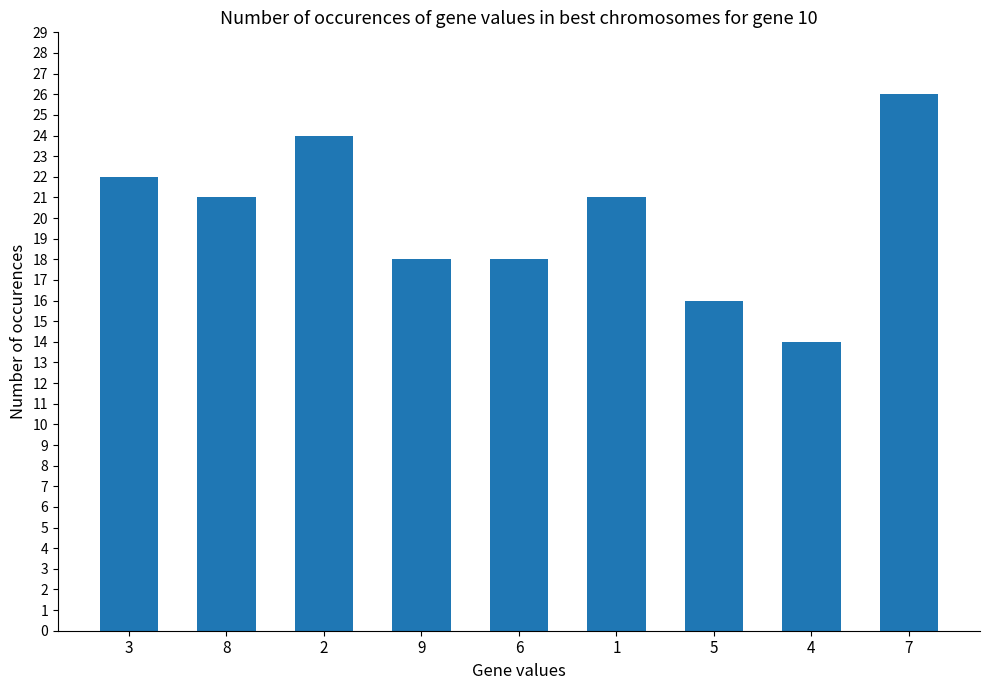

Which has a higher value, 5 or 1?

1